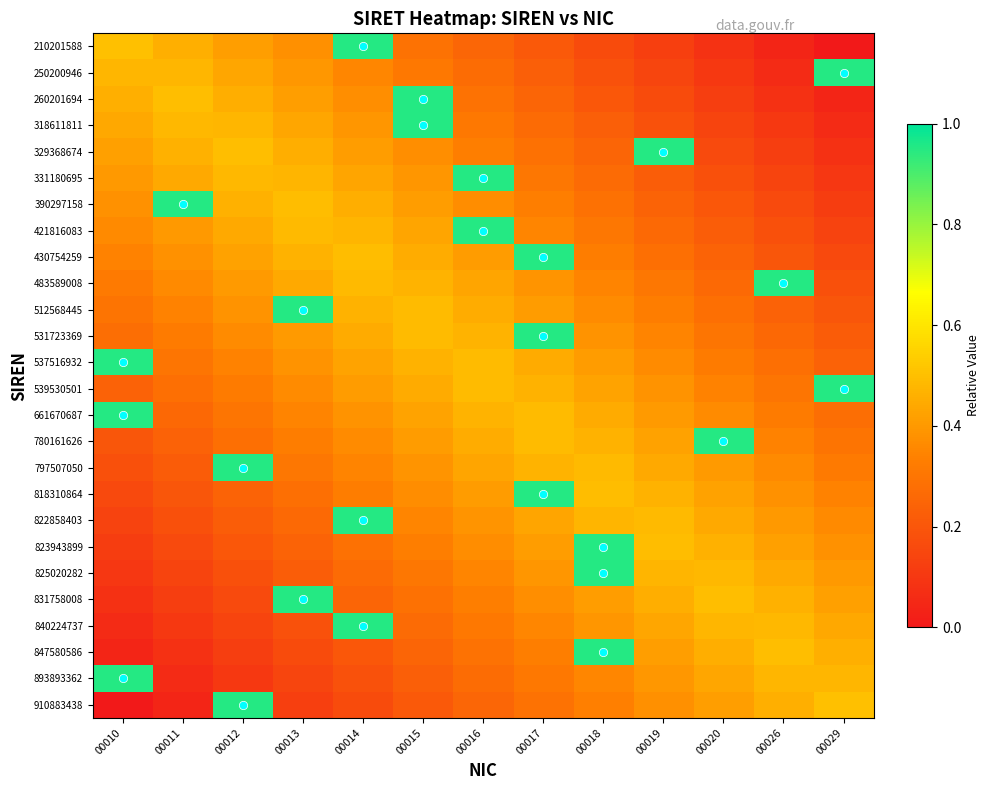

Reading left to right, extract all data points from this chart.

210201588: 00010=0.5	00011=0.5	00012=0.4	00013=0.4	00014=0.9	00015=0.3	00016=0.2	00017=0.2	00018=0.2	00019=0.1	00020=0.1	00026=0.0	00029=0.0
250200946: 00010=0.5	00011=0.5	00012=0.4	00013=0.4	00014=0.4	00015=0.3	00016=0.3	00017=0.2	00018=0.2	00019=0.1	00020=0.1	00026=0.1	00029=0.9
260201694: 00010=0.5	00011=0.5	00012=0.5	00013=0.4	00014=0.4	00015=0.9	00016=0.3	00017=0.2	00018=0.2	00019=0.2	00020=0.1	00026=0.1	00029=0.0
318611811: 00010=0.4	00011=0.5	00012=0.5	00013=0.4	00014=0.4	00015=0.9	00016=0.3	00017=0.3	00018=0.2	00019=0.2	00020=0.1	00026=0.1	00029=0.1
329368674: 00010=0.4	00011=0.5	00012=0.5	00013=0.5	00014=0.4	00015=0.4	00016=0.3	00017=0.3	00018=0.2	00019=0.9	00020=0.2	00026=0.1	00029=0.1
331180695: 00010=0.4	00011=0.4	00012=0.5	00013=0.5	00014=0.4	00015=0.4	00016=0.9	00017=0.3	00018=0.3	00019=0.2	00020=0.2	00026=0.1	00029=0.1
390297158: 00010=0.4	00011=0.9	00012=0.5	00013=0.5	00014=0.5	00015=0.4	00016=0.4	00017=0.3	00018=0.3	00019=0.2	00020=0.2	00026=0.2	00029=0.1
421816083: 00010=0.4	00011=0.4	00012=0.4	00013=0.5	00014=0.5	00015=0.4	00016=0.9	00017=0.3	00018=0.3	00019=0.3	00020=0.2	00026=0.2	00029=0.1
430754259: 00010=0.3	00011=0.4	00012=0.4	00013=0.5	00014=0.5	00015=0.5	00016=0.4	00017=0.9	00018=0.3	00019=0.3	00020=0.2	00026=0.2	00029=0.2
483589008: 00010=0.3	00011=0.4	00012=0.4	00013=0.4	00014=0.5	00015=0.5	00016=0.4	00017=0.4	00018=0.3	00019=0.3	00020=0.3	00026=0.9	00029=0.2
512568445: 00010=0.3	00011=0.3	00012=0.4	00013=0.9	00014=0.5	00015=0.5	00016=0.5	00017=0.4	00018=0.4	00019=0.3	00020=0.3	00026=0.2	00029=0.2
531723369: 00010=0.3	00011=0.3	00012=0.4	00013=0.4	00014=0.4	00015=0.5	00016=0.5	00017=0.9	00018=0.4	00019=0.3	00020=0.3	00026=0.3	00029=0.2
537516932: 00010=0.9	00011=0.3	00012=0.3	00013=0.4	00014=0.4	00015=0.5	00016=0.5	00017=0.4	00018=0.4	00019=0.4	00020=0.3	00026=0.3	00029=0.2
539530501: 00010=0.2	00011=0.3	00012=0.3	00013=0.4	00014=0.4	00015=0.4	00016=0.5	00017=0.5	00018=0.4	00019=0.4	00020=0.3	00026=0.3	00029=0.9
661670687: 00010=0.9	00011=0.3	00012=0.3	00013=0.3	00014=0.4	00015=0.4	00016=0.5	00017=0.5	00018=0.4	00019=0.4	00020=0.4	00026=0.3	00029=0.3
780161626: 00010=0.2	00011=0.2	00012=0.3	00013=0.3	00014=0.4	00015=0.4	00016=0.5	00017=0.5	00018=0.5	00019=0.4	00020=0.9	00026=0.3	00029=0.3
797507050: 00010=0.2	00011=0.2	00012=0.9	00013=0.3	00014=0.3	00015=0.4	00016=0.4	00017=0.5	00018=0.5	00019=0.4	00020=0.4	00026=0.4	00029=0.3
818310864: 00010=0.2	00011=0.2	00012=0.2	00013=0.3	00014=0.3	00015=0.4	00016=0.4	00017=0.9	00018=0.5	00019=0.5	00020=0.4	00026=0.4	00029=0.3
822858403: 00010=0.1	00011=0.2	00012=0.2	00013=0.3	00014=0.9	00015=0.3	00016=0.4	00017=0.4	00018=0.5	00019=0.5	00020=0.4	00026=0.4	00029=0.4
823943899: 00010=0.1	00011=0.2	00012=0.2	00013=0.2	00014=0.3	00015=0.3	00016=0.4	00017=0.4	00018=0.9	00019=0.5	00020=0.5	00026=0.4	00029=0.4
825020282: 00010=0.1	00011=0.1	00012=0.2	00013=0.2	00014=0.3	00015=0.3	00016=0.3	00017=0.4	00018=0.9	00019=0.5	00020=0.5	00026=0.4	00029=0.4
831758008: 00010=0.1	00011=0.1	00012=0.2	00013=0.9	00014=0.2	00015=0.3	00016=0.3	00017=0.4	00018=0.4	00019=0.5	00020=0.5	00026=0.5	00029=0.4
840224737: 00010=0.1	00011=0.1	00012=0.1	00013=0.2	00014=0.9	00015=0.3	00016=0.3	00017=0.4	00018=0.4	00019=0.4	00020=0.5	00026=0.5	00029=0.4
847580586: 00010=0.0	00011=0.1	00012=0.1	00013=0.2	00014=0.2	00015=0.2	00016=0.3	00017=0.3	00018=0.9	00019=0.4	00020=0.5	00026=0.5	00029=0.5
893893362: 00010=0.9	00011=0.1	00012=0.1	00013=0.1	00014=0.2	00015=0.2	00016=0.3	00017=0.3	00018=0.4	00019=0.4	00020=0.4	00026=0.5	00029=0.5
910883438: 00010=0.0	00011=0.0	00012=0.9	00013=0.1	00014=0.2	00015=0.2	00016=0.2	00017=0.3	00018=0.3	00019=0.4	00020=0.4	00026=0.5	00029=0.5